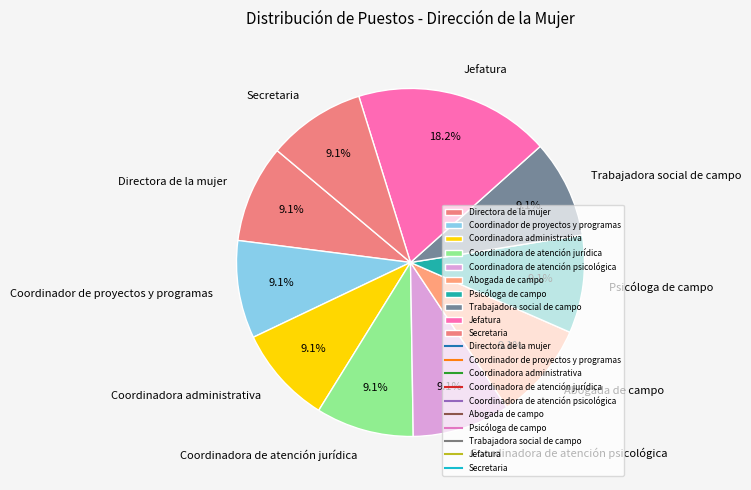

What is the largest slice in the pie chart?

Jefatura